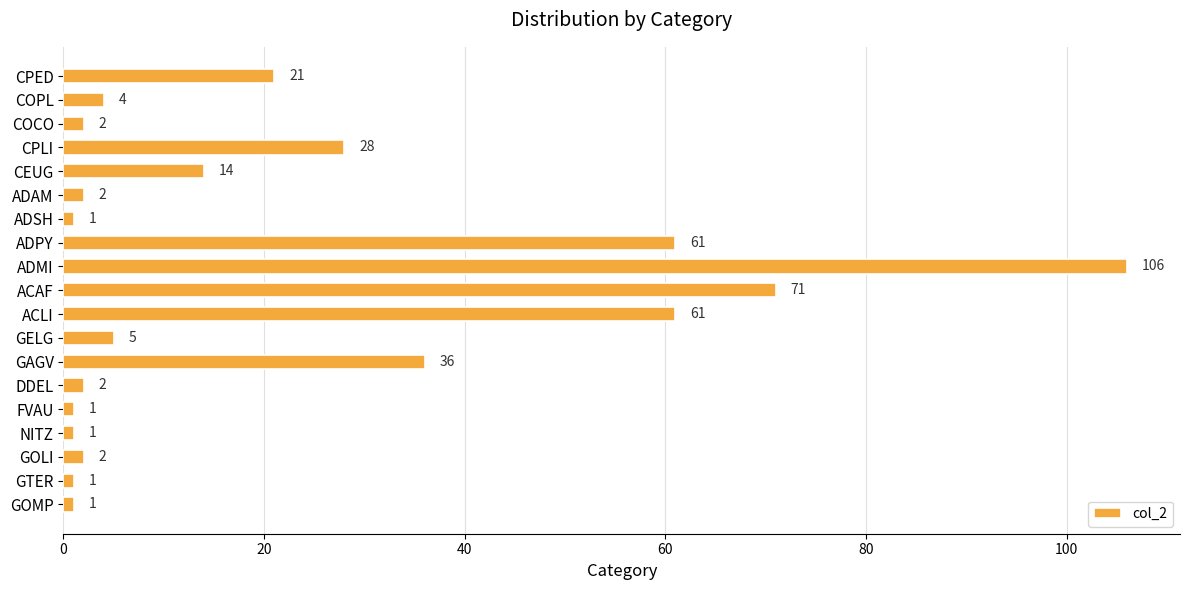

What is the label of the 12th bar from the bottom?

ADPY